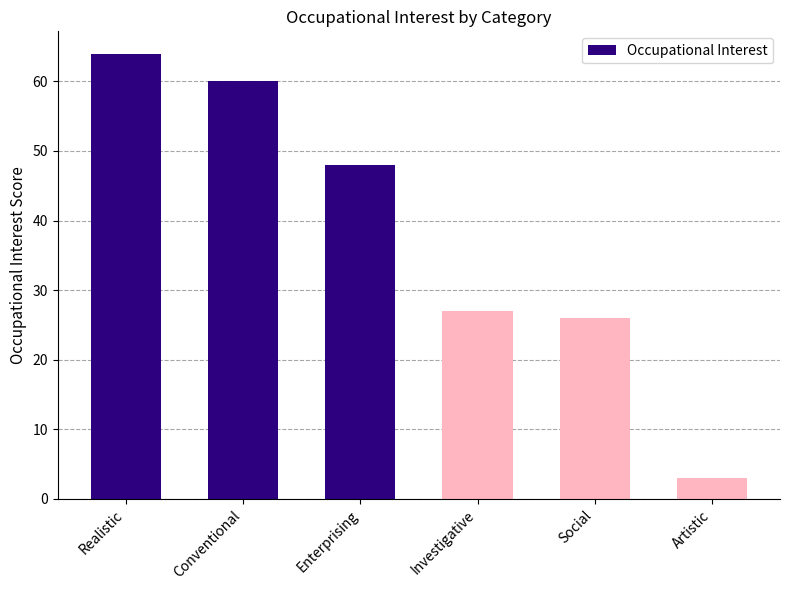

Approximately how many times larger is the value at Realistic compared to Social?

2.5